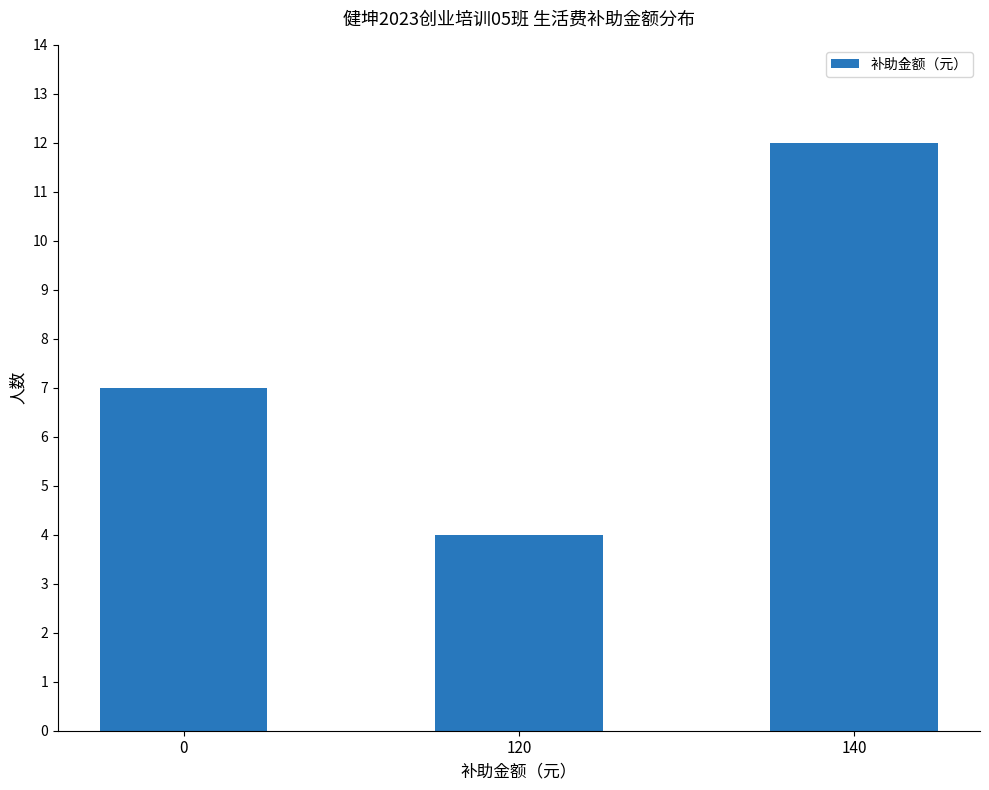

Reading left to right, list all the values displayed in this chart.

7	4	12